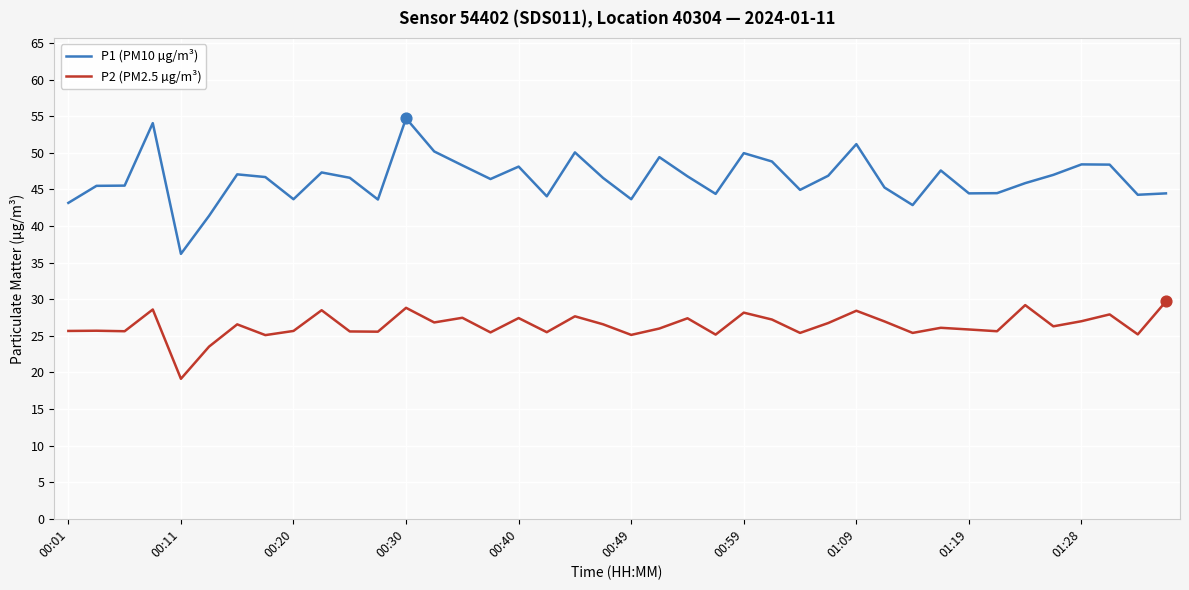

Which series has the largest total across all categories?

P1 (PM10 µg/m³)